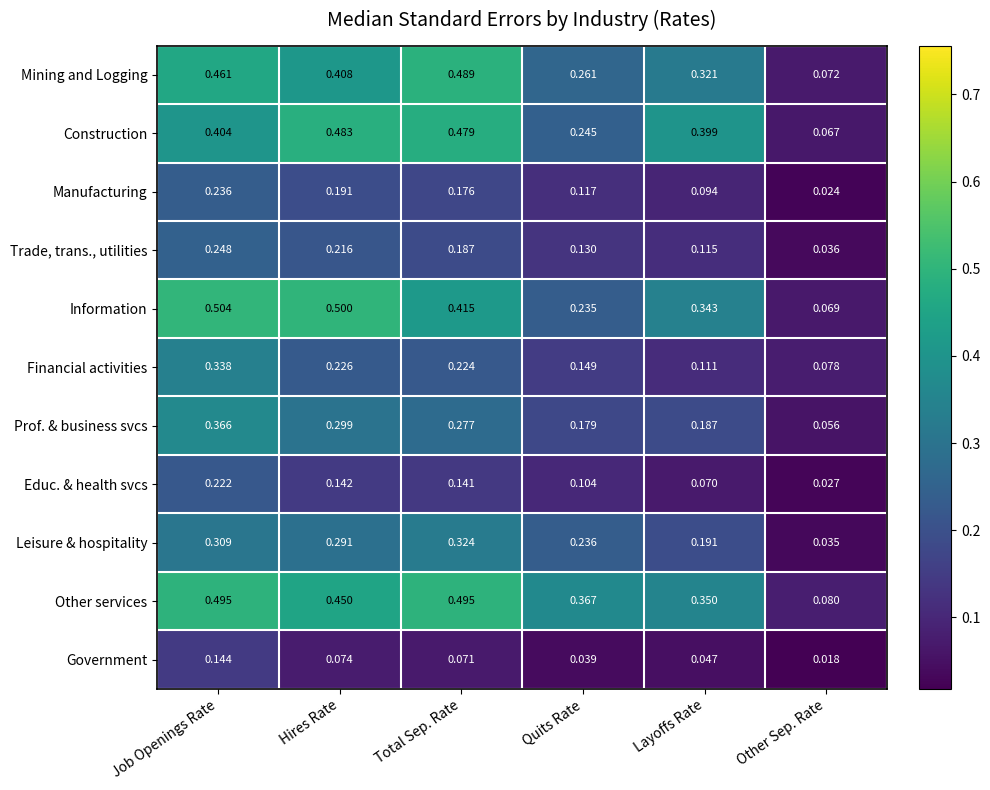

At which label does Construction reach its peak?

Hires Rate